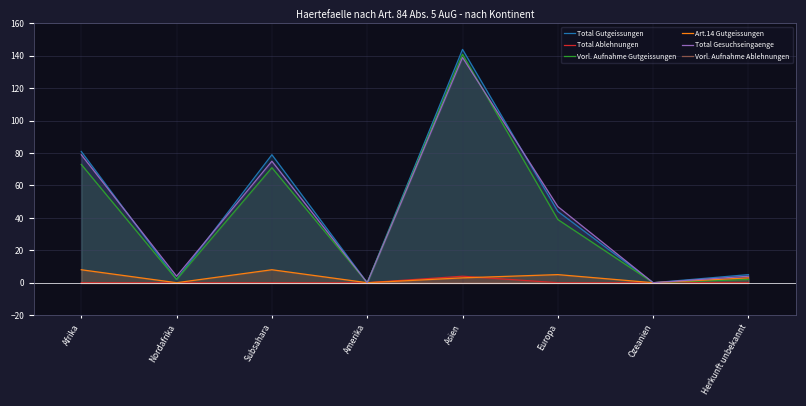

Is the value of Total Gutgeissungen at Nordafrika greater than the value of Total Ablehnungen at Subsahara?

Yes